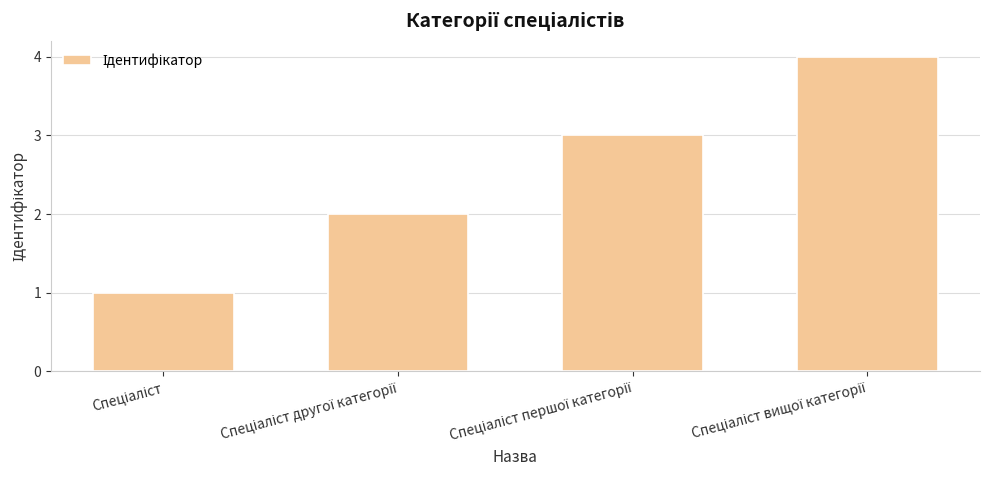

What is the value of the 1st bar from the left?

1